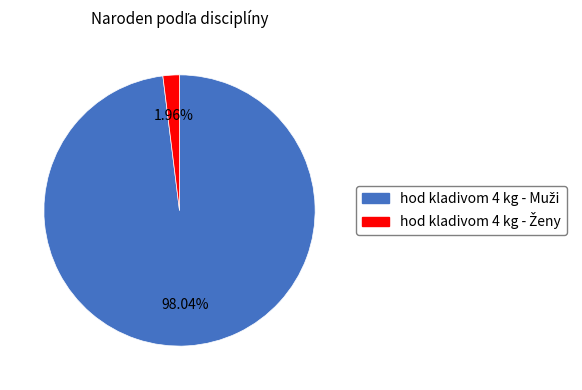

Does any single category account for the majority?

Yes